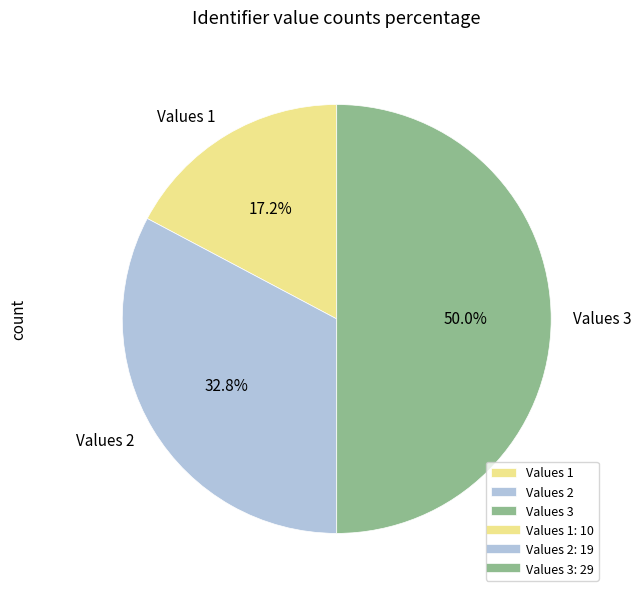

How many slices are in this pie chart?

3